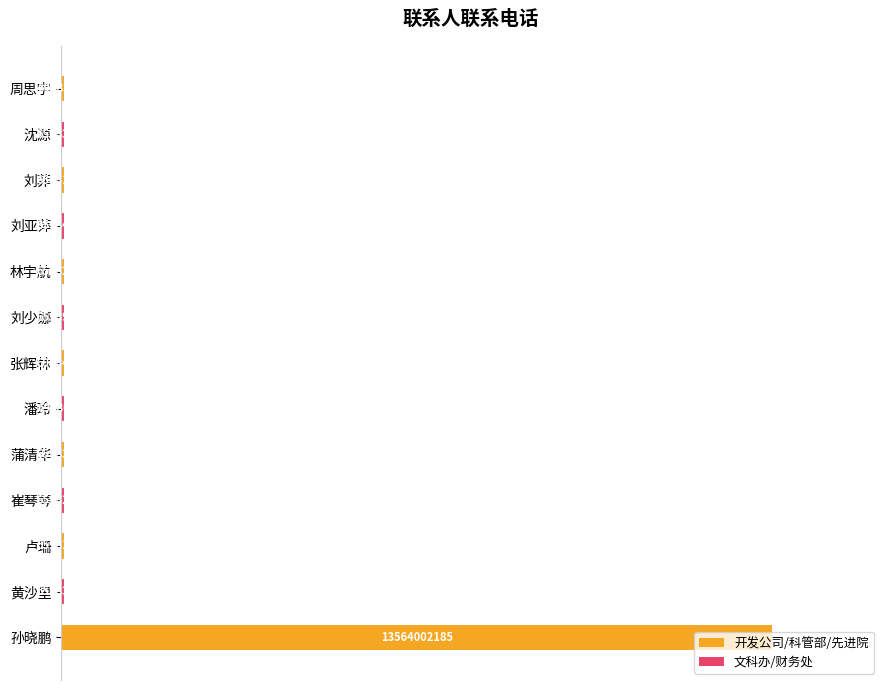

How many bars are there in total?

13